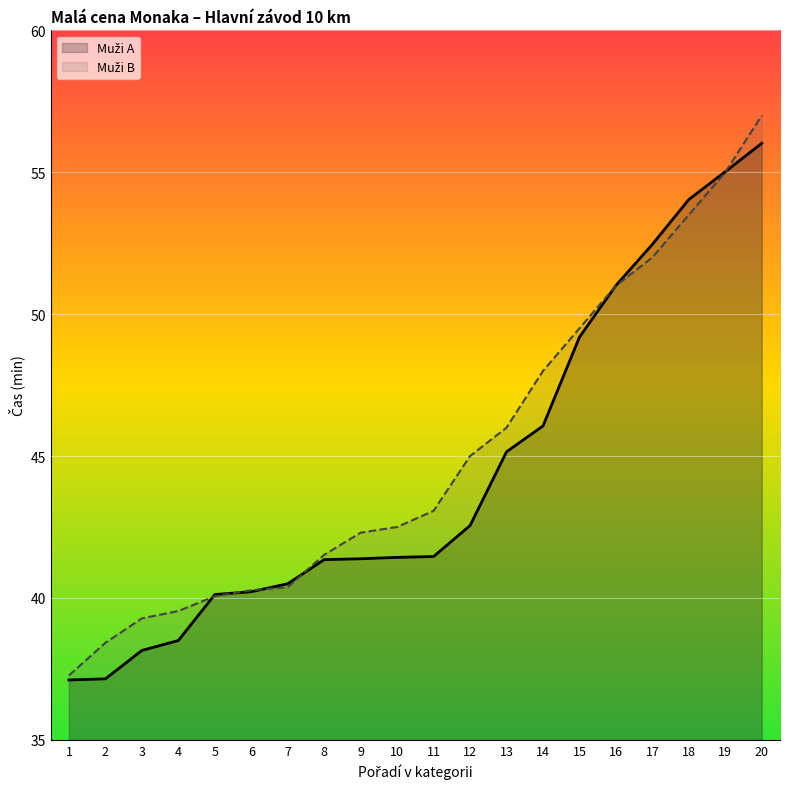

Does the chart display data point markers on the line(s)?

No